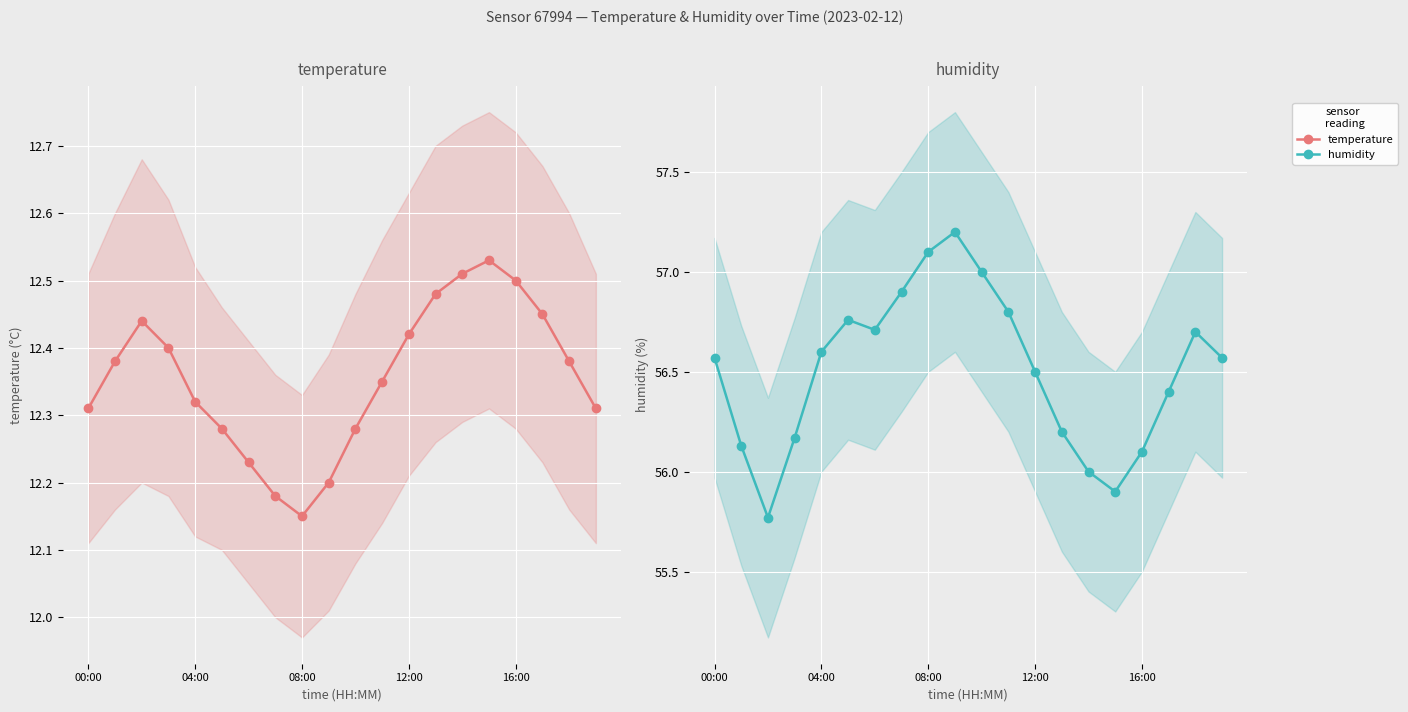

At how many categories does at least one series exceed 43?

20